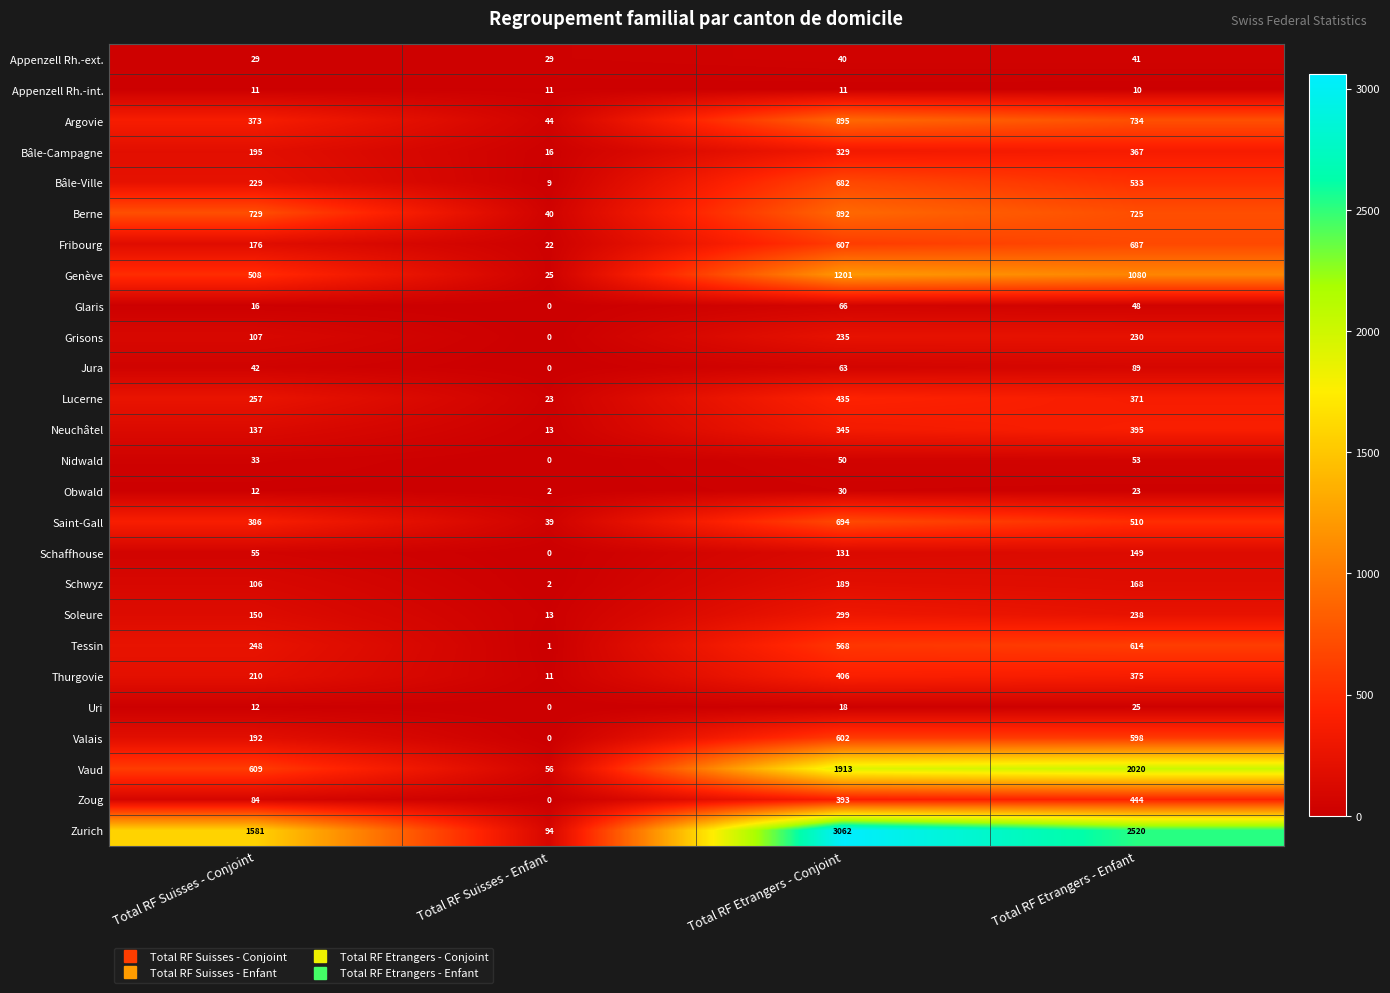

What is the difference between the Glaris values at Total RF Suisses - Enfant and Total RF Etrangers - Conjoint?

66